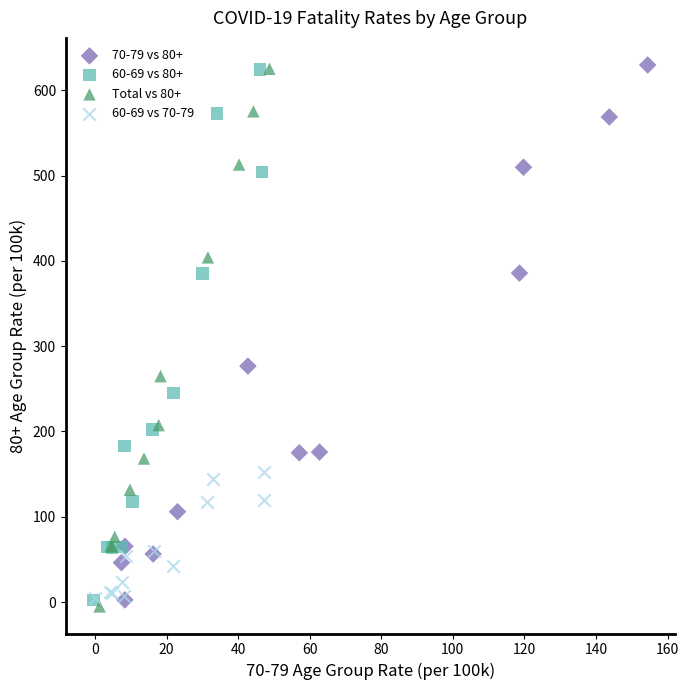

What are all the series names shown in the legend?

70-79 vs 80+, 60-69 vs 80+, Total vs 80+, 60-69 vs 70-79